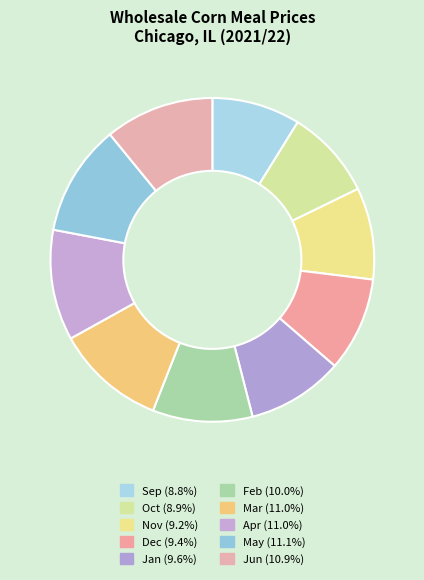

How many slices are in this pie chart?

10